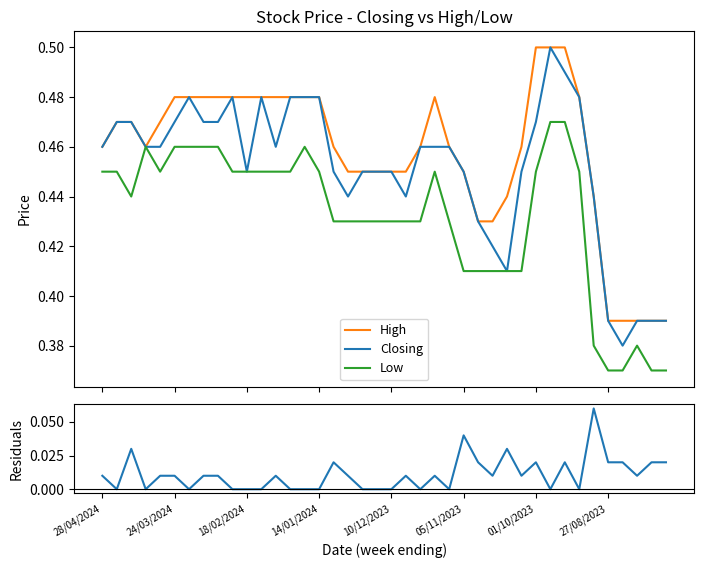

True or false: Closing has more than 1 interior local peaks.

True